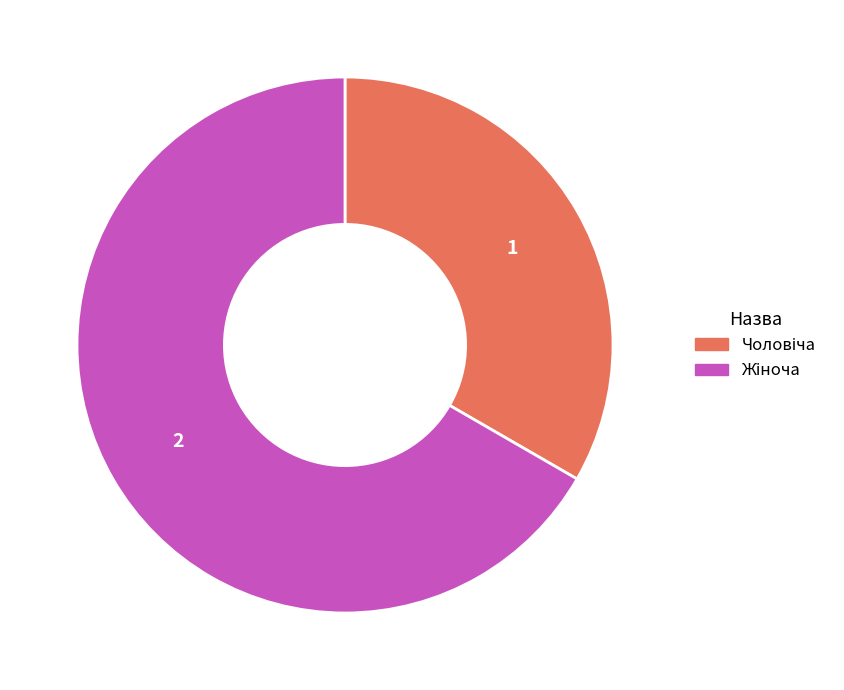

Does any single category account for the majority?

Yes